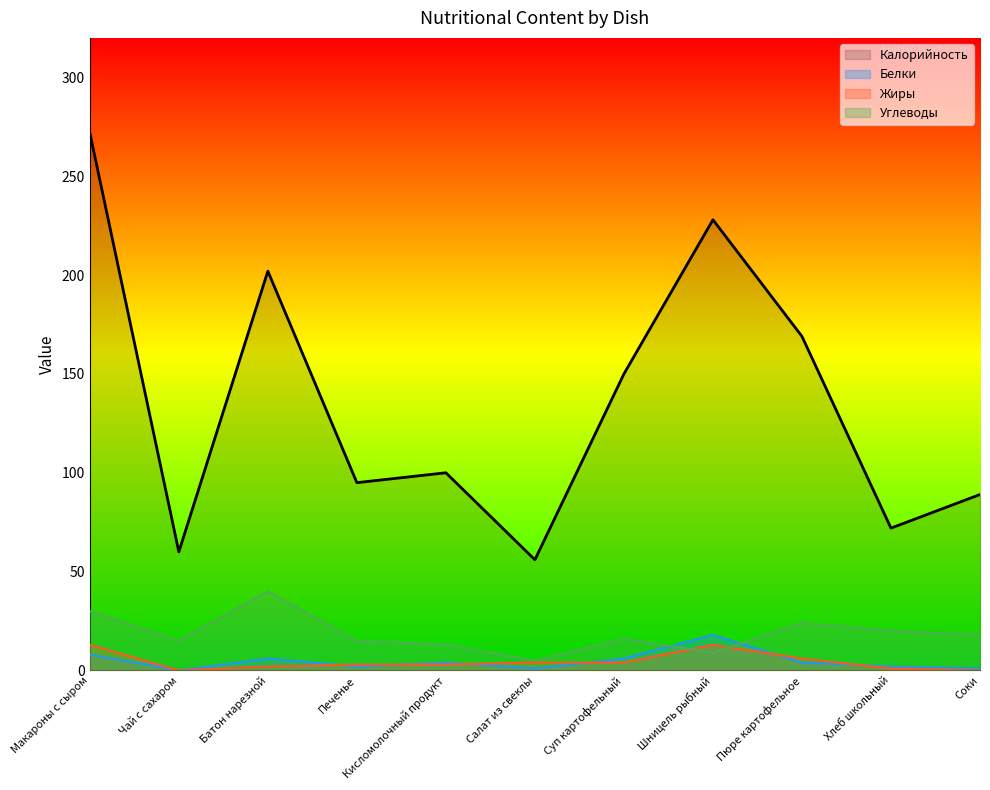

What is the approximate value of Углеводы at Батон нарезной, to the nearest 5?

40